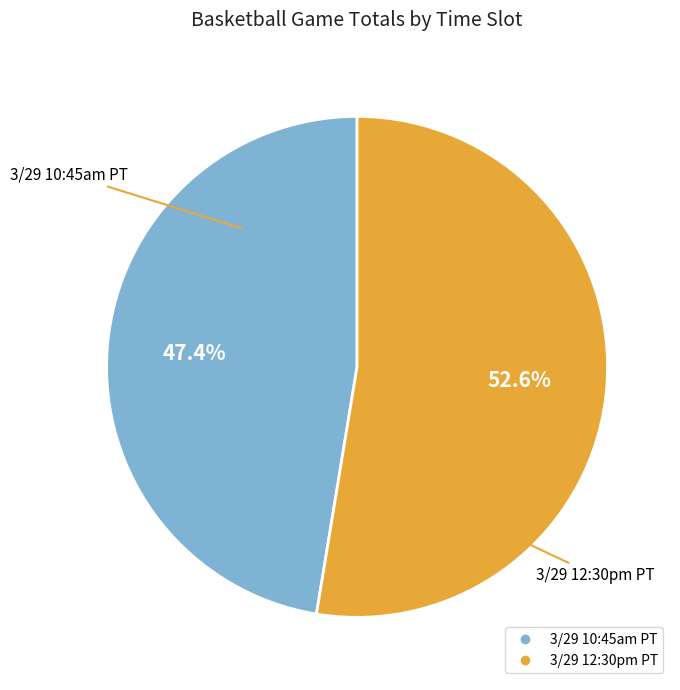

True or false: 3/29 12:30pm PT accounts for 53% of the total.

True